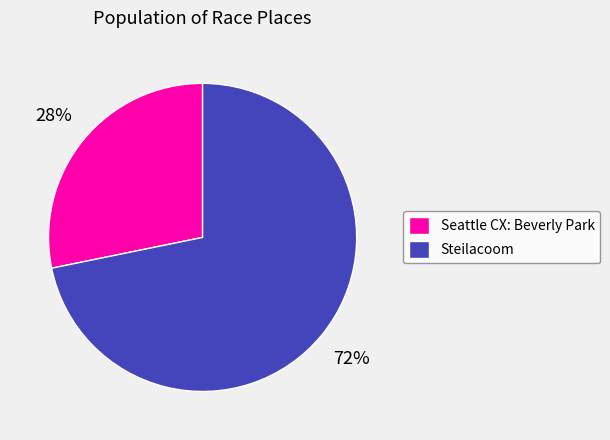

Is Seattle CX: Beverly Park the majority of the pie?

No